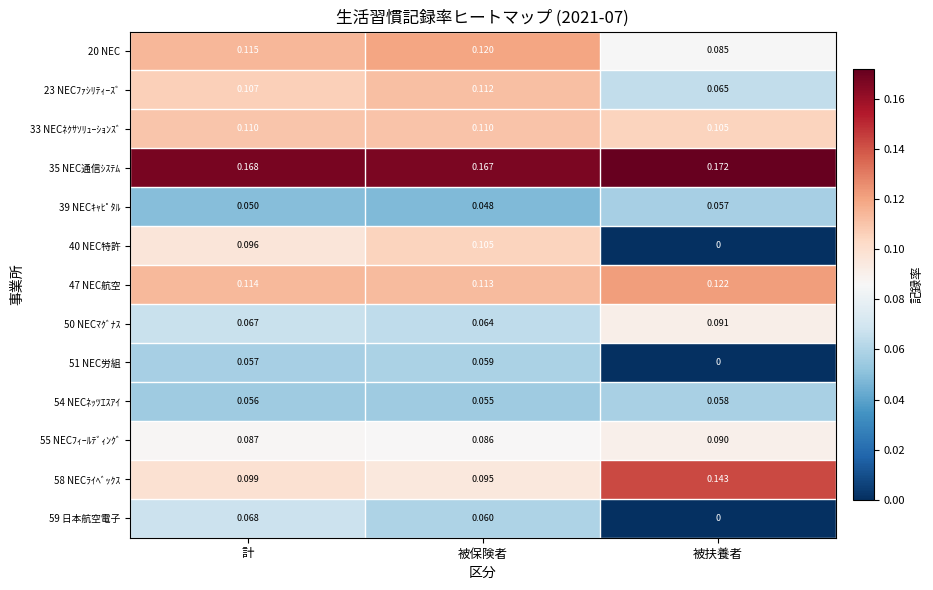

Where is 33 NECﾈｸｻｿﾘｭｰｼｮﾝｽﾞ nearest to the value 0?

被扶養者